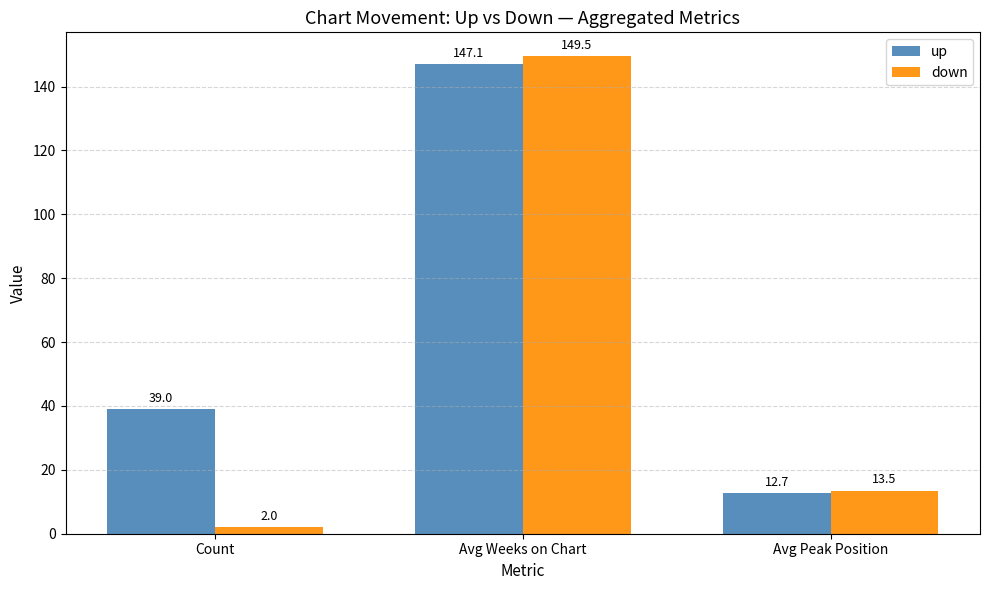

Reading left to right, what are all the values shown in this chart?

up: Count=39.0	Avg Weeks on Chart=147.1	Avg Peak Position=12.7
down: Count=2.0	Avg Weeks on Chart=149.5	Avg Peak Position=13.5